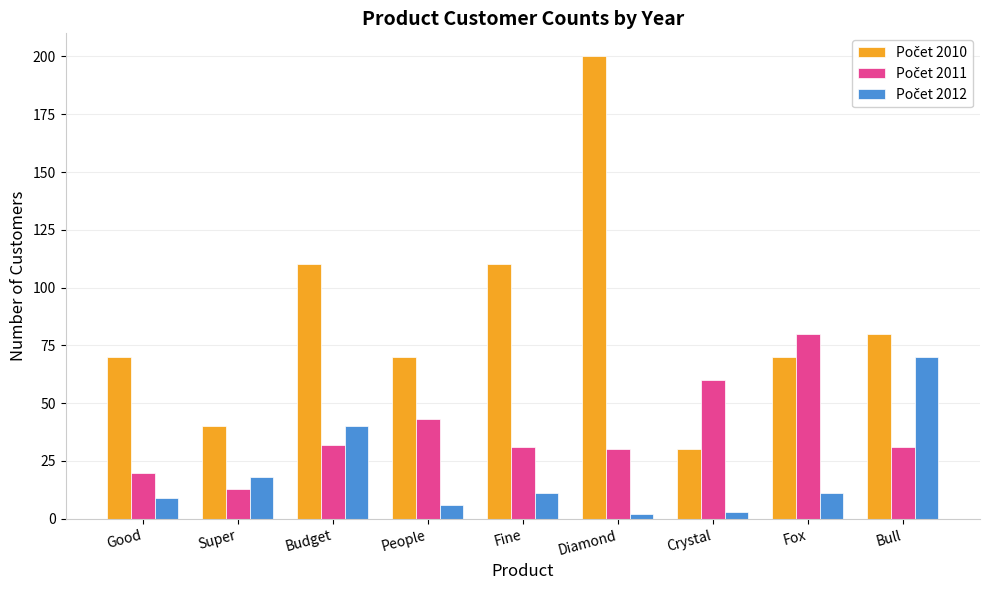

Which category has the highest value across all series?

Diamond